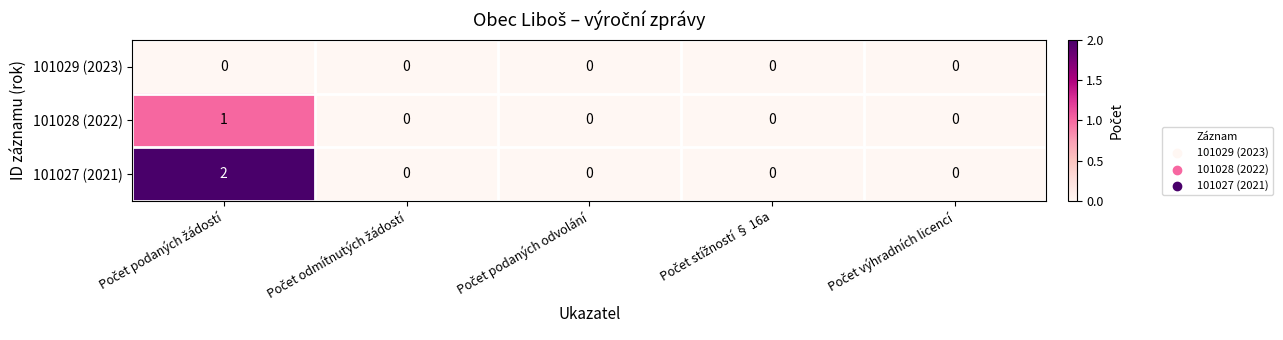

Which series has the widest spread of values?

101027 (2021)